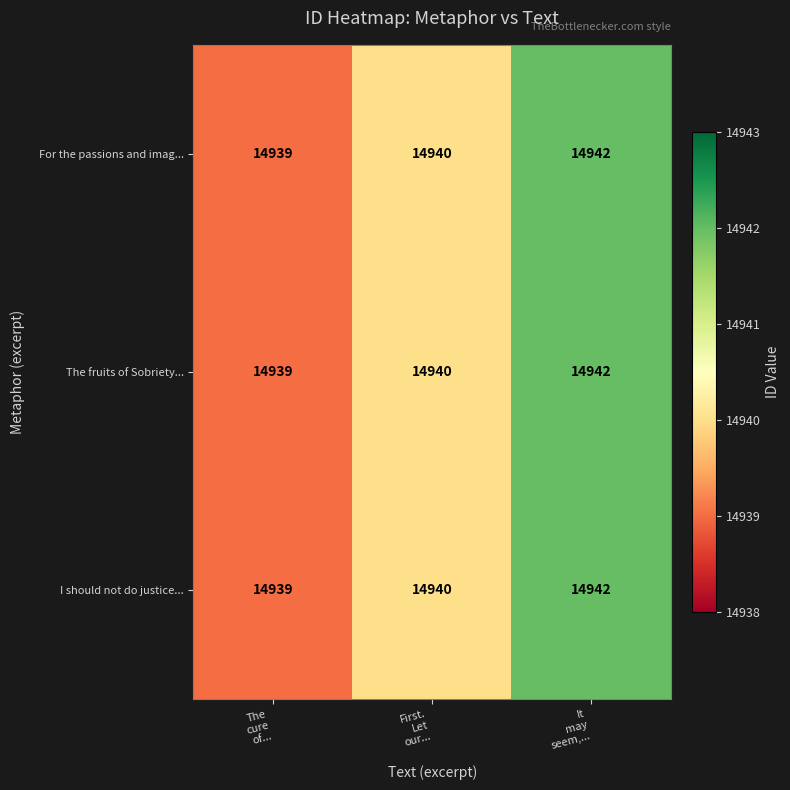

What is the highest value of the The fruits of Sobriety... series?

14942